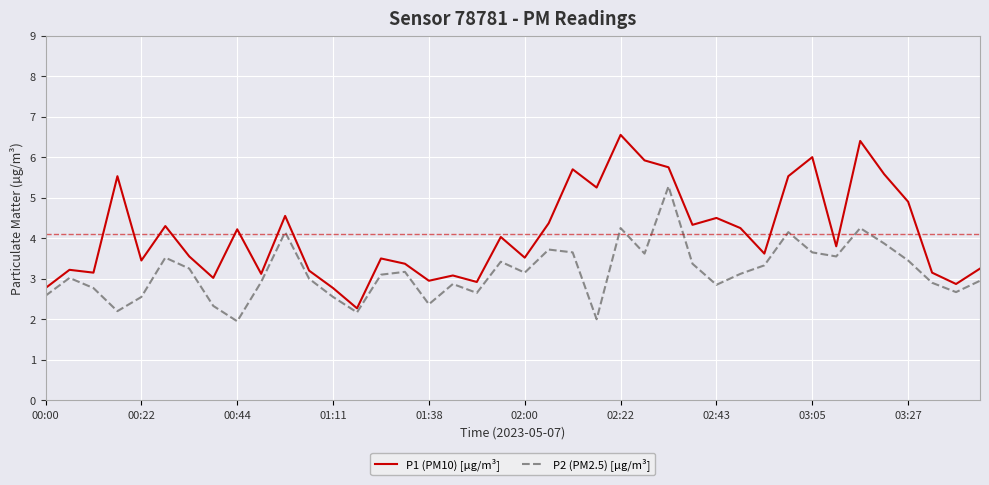

Which series has the widest spread of values?

P1 (PM10) [µg/m³]